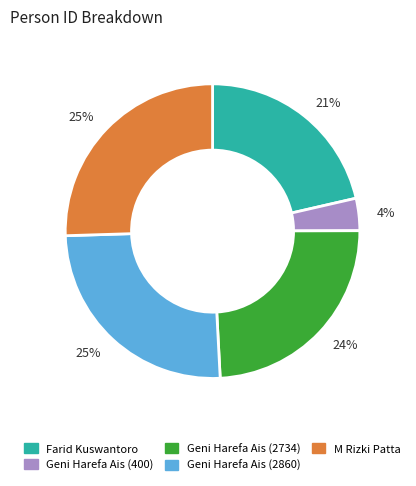

To the nearest percent, what is the average slice percentage?

20%